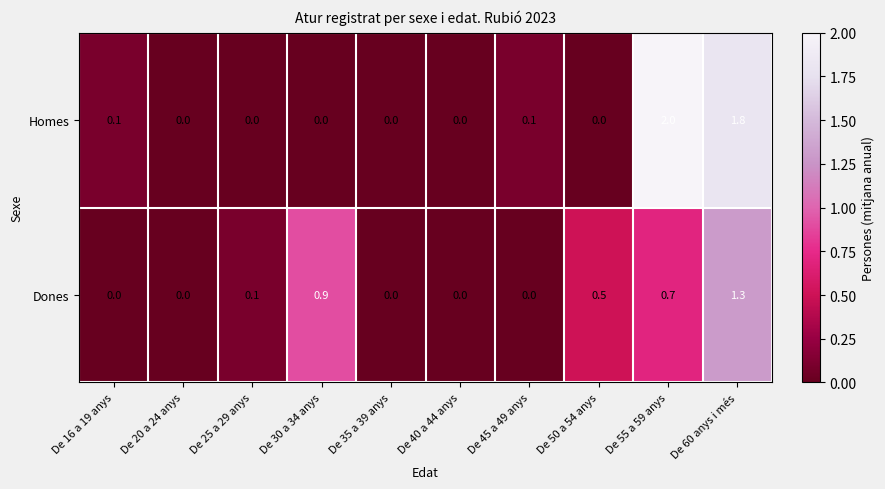

Where is Homes nearest to the value 1?

De 60 anys i més